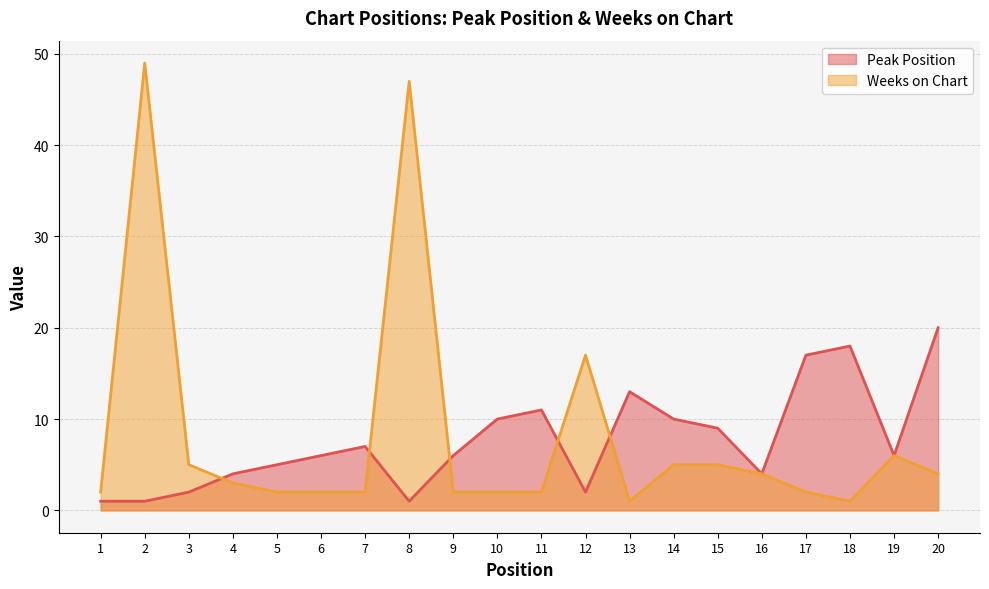

Rank the categories by Weeks on Chart value from lowest to highest.

13, 18, 1, 5, 6, 7, 9, 10, 11, 17, 4, 16, 20, 3, 14, 15, 19, 12, 8, 2